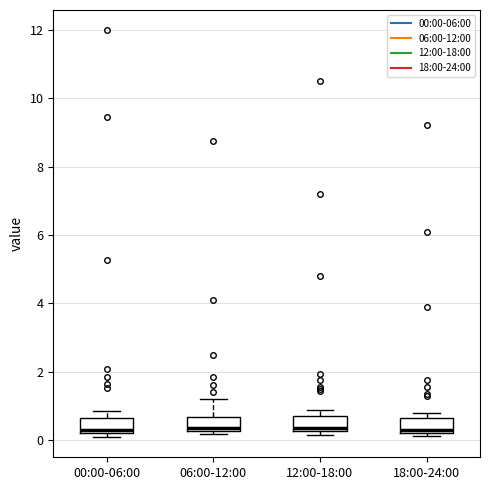

Reading left to right, transcribe this box plot: for each box, give where its median line is, the range the box spans, and where its two whiskers end, as read against the y-axis. The values are not printed on the chart, so give them approximately, as read against the axis.

00:00-06:00: median 0.4, box 0.2 to 0.6, whiskers 0.2 (just below the box's lower edge) to 0.8
06:00-12:00: median 0.4, box 0.2 to 0.6, whiskers 0.2 (just below the box's lower edge) to 1.2
12:00-18:00: median 0.4, box 0.2 to 0.8, whiskers 0.2 (just below the box's lower edge) to 0.8 (just above the box's upper edge)
18:00-24:00: median 0.2 (just above the box's lower edge), box 0.2 to 0.6, whiskers 0.2 (just below the box's lower edge) to 0.8